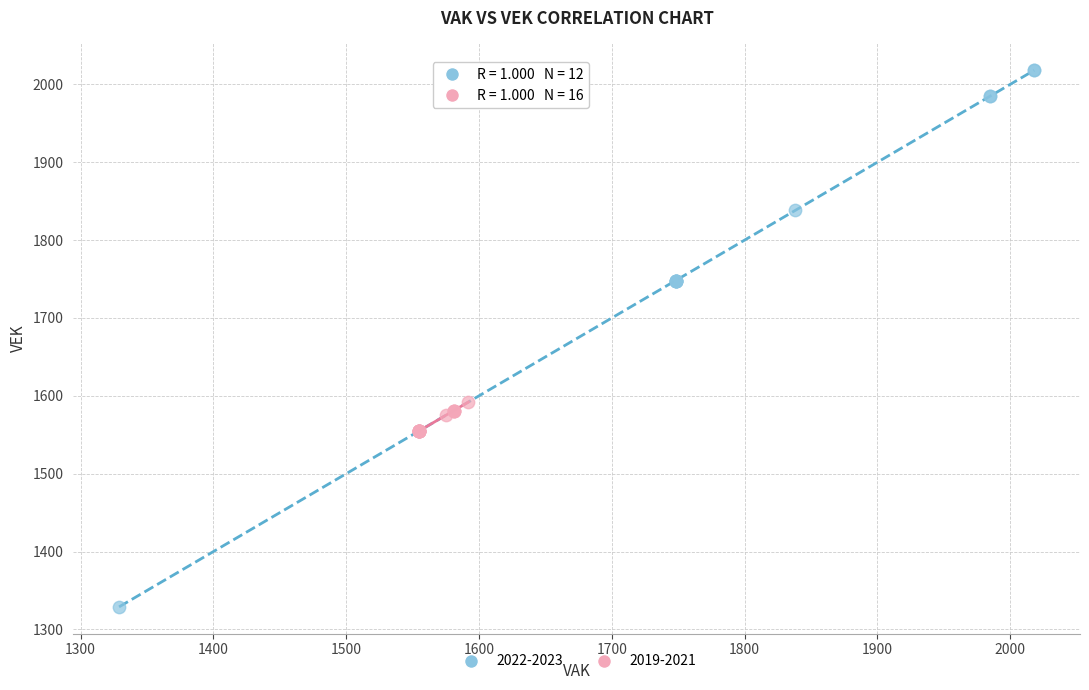

Which series reaches the minimum Y coordinate?

2022-2023